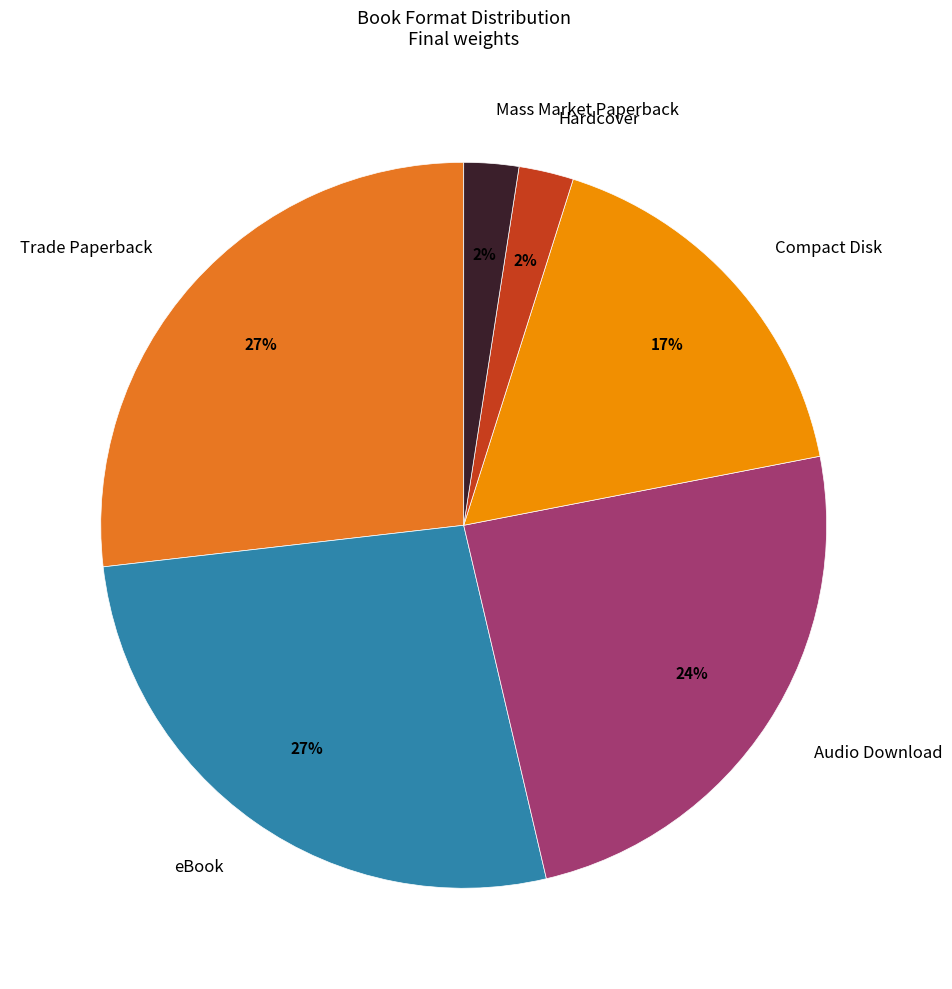

Combined, do Audio Download and Mass Market Paperback account for over 50%?

No